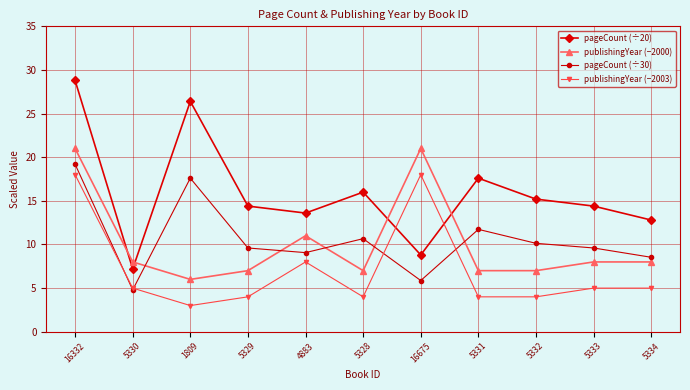

Where is the first local maximum for publishingYear (−2000)?

4883